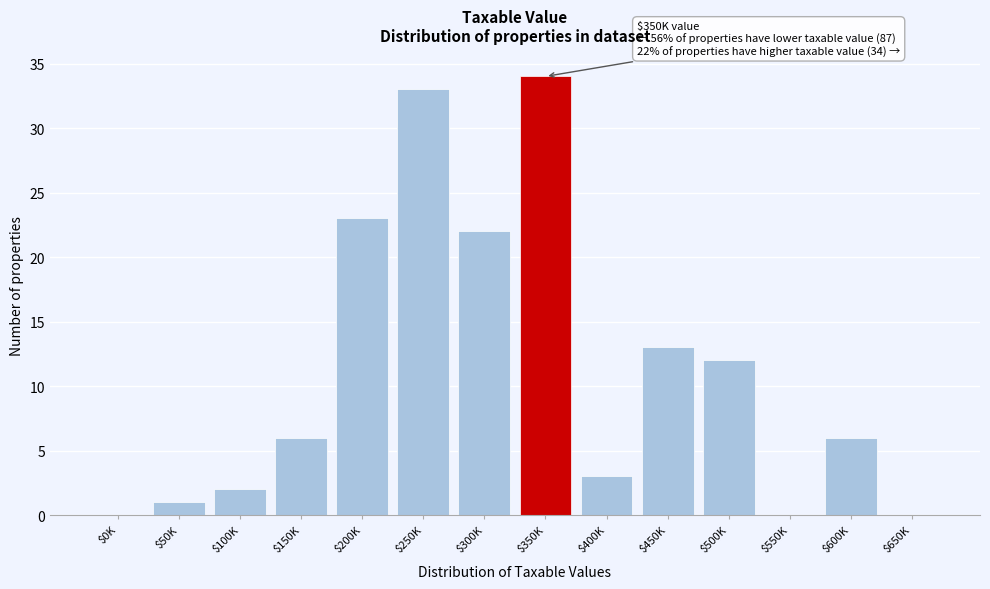

At which label is the value closest to 17?

$450K